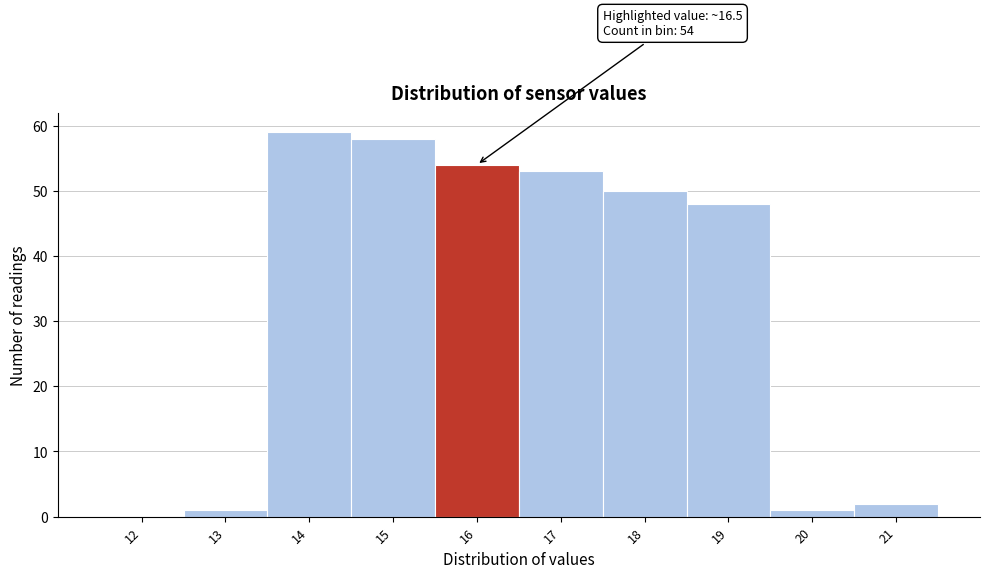

Reading right to left, extract all data points from this chart.

21=2	20=1	19=48	18=50	17=53	16=54	15=58	14=59	13=1	12=0